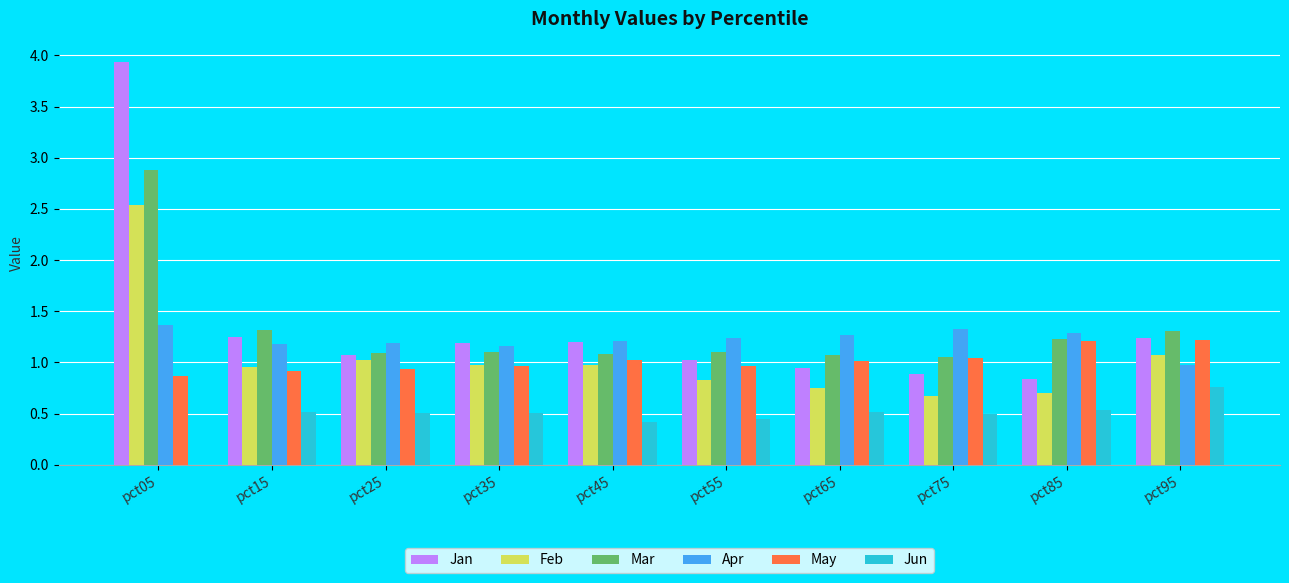

What is the sum of all Apr values?

12.2